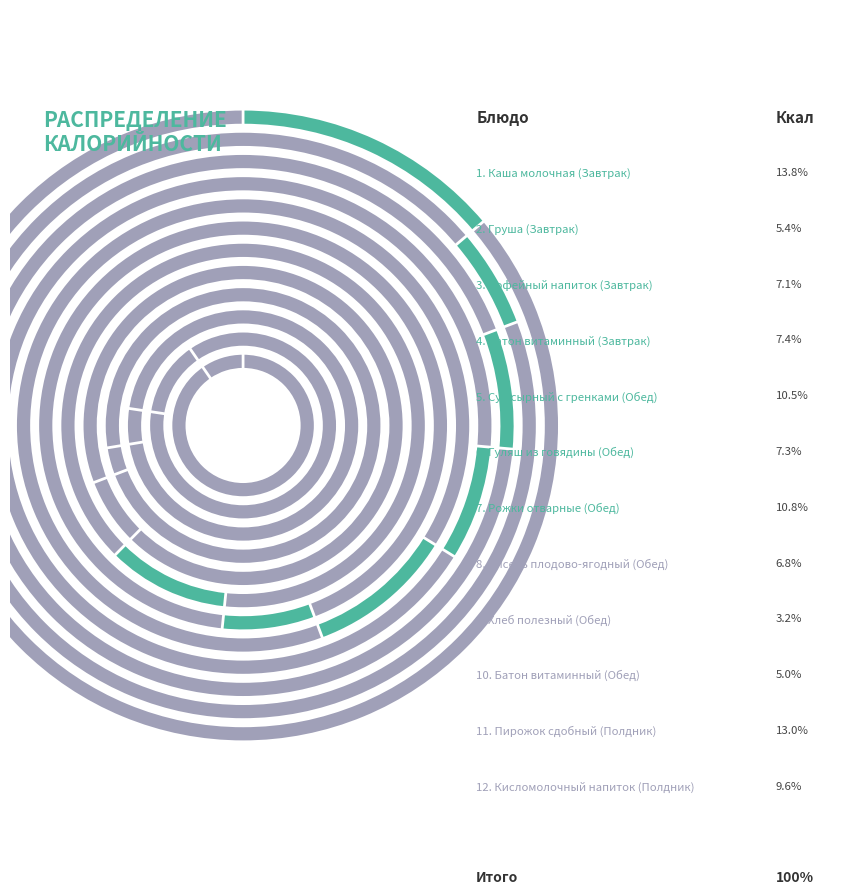

Is Обед (напиток) the majority of the pie?

No